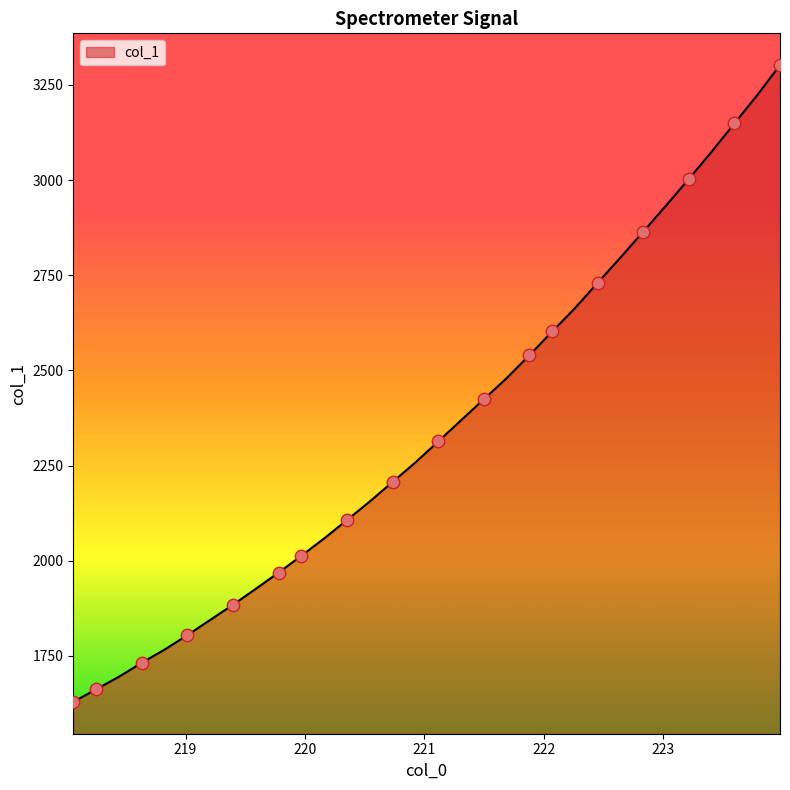

What is the difference between the maximum and minimum values?

1672.6